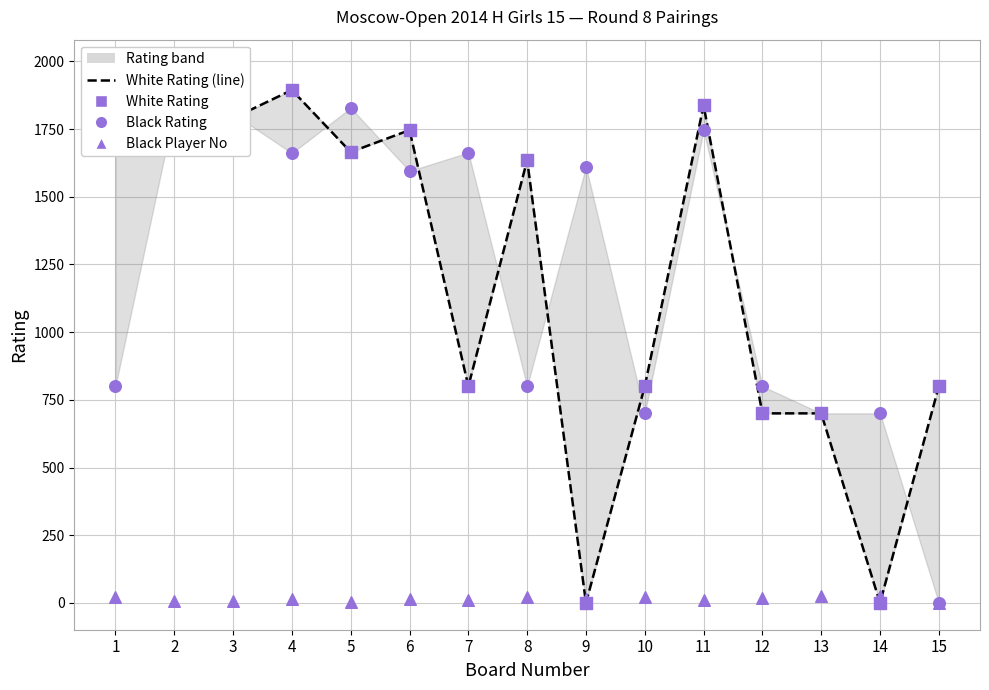

Is the value of White Rating (Square) at 13 greater than the value of Black Player No (Triangle) at 11?

Yes